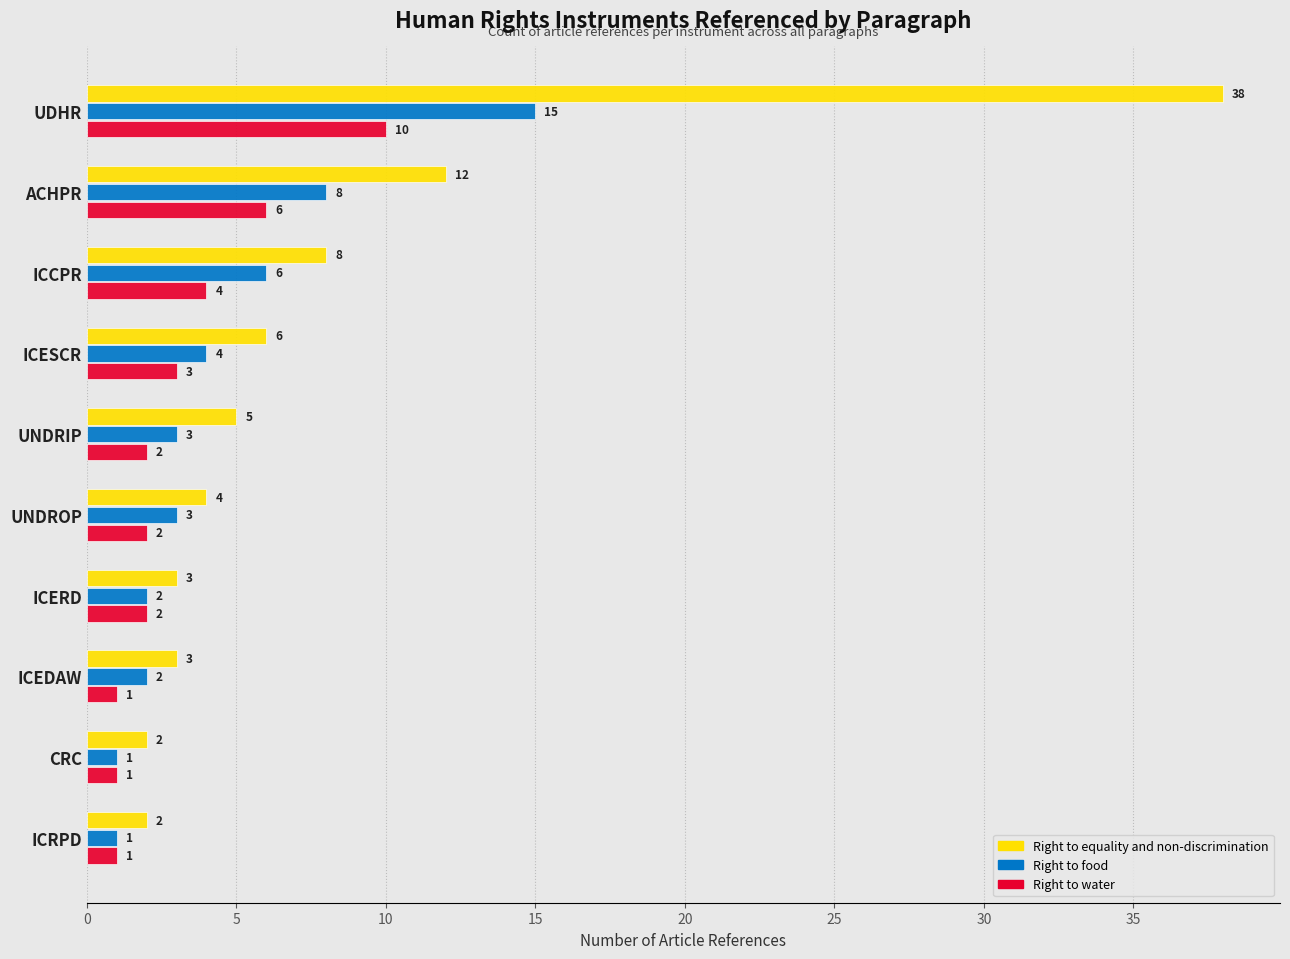

True or false: Right to water has a value of 10 at UDHR.

True